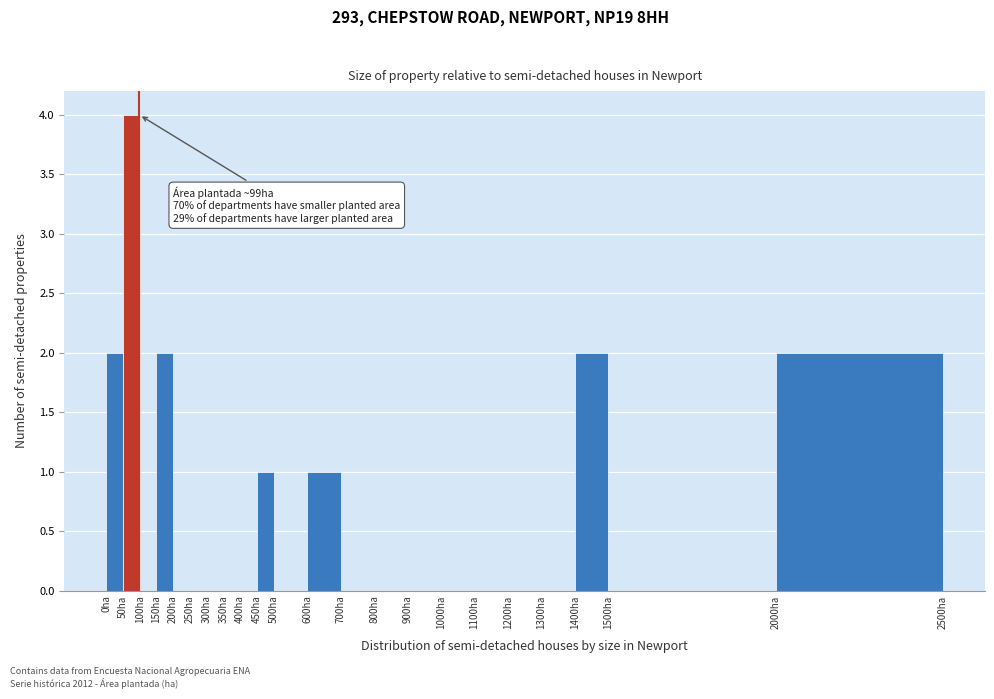

Which range on the x-axis has the tallest bar?

50 to 100